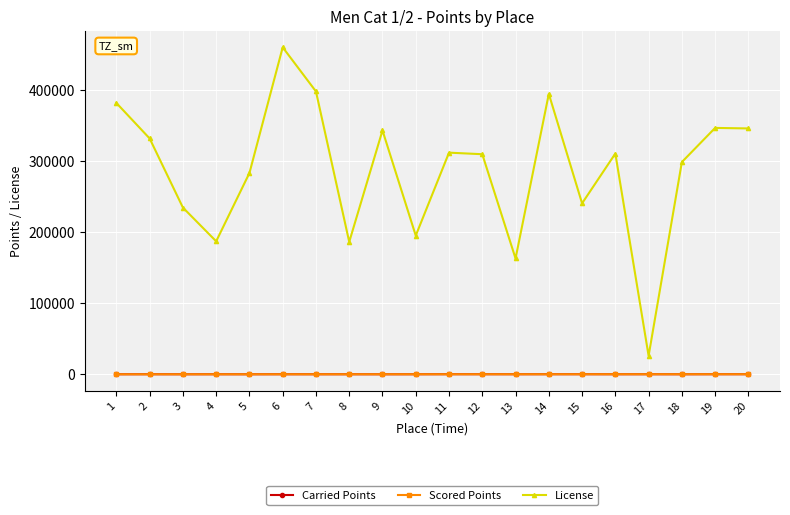

True or false: Scored Points and License intersect in this chart.

False